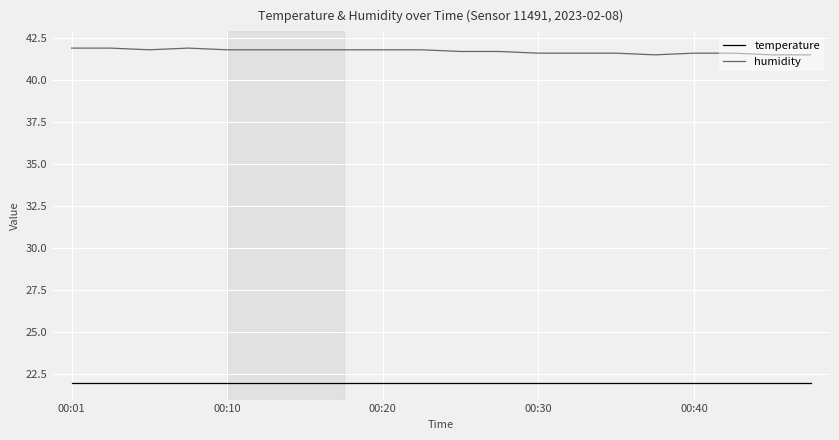

Which series has the largest range (max minus min)?

humidity